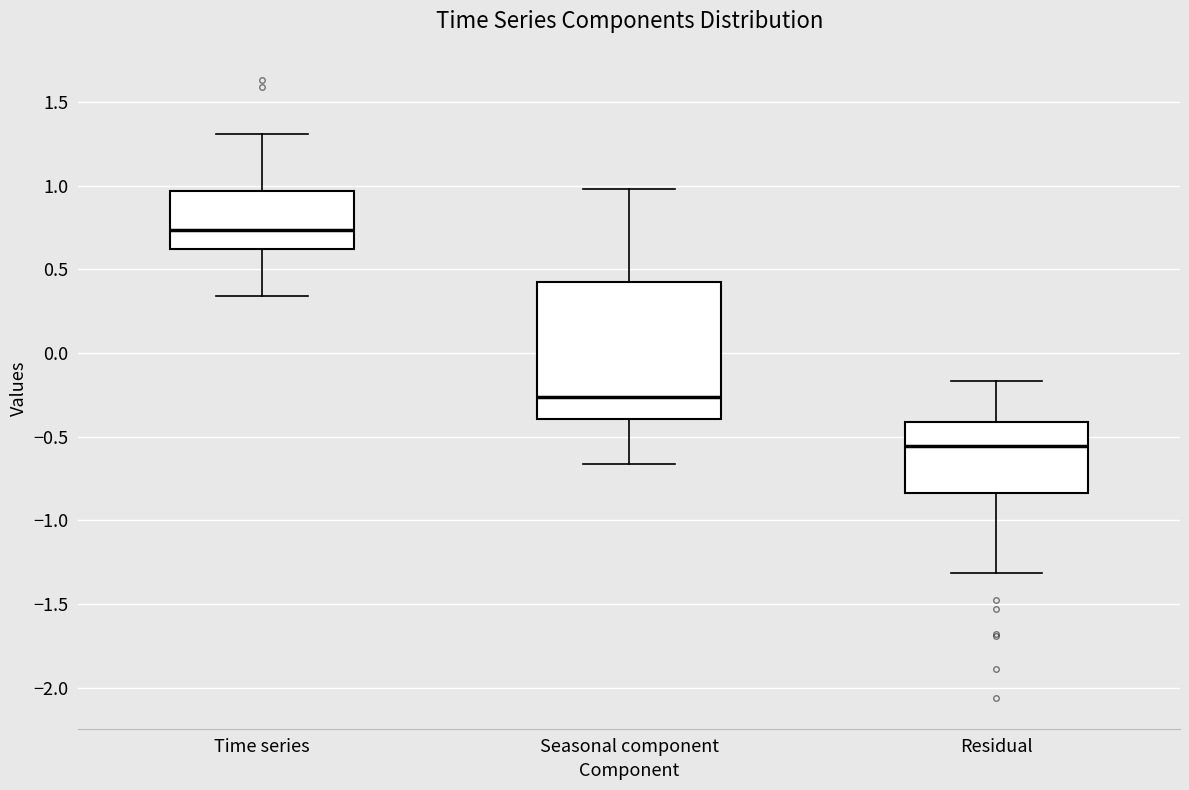

Reading left to right, read every box against the y-axis: the position of its median line, the range the box covers, and the ends of its whiskers. The values are not printed on the chart, so give them approximately, as read against the axis.

Time series: median 0.75, box 0.60 to 0.95, whiskers 0.35 to 1.30
Seasonal component: median -0.25, box -0.40 to 0.45, whiskers -0.65 to 1.00
Residual: median -0.55, box -0.85 to -0.40, whiskers -1.30 to -0.15